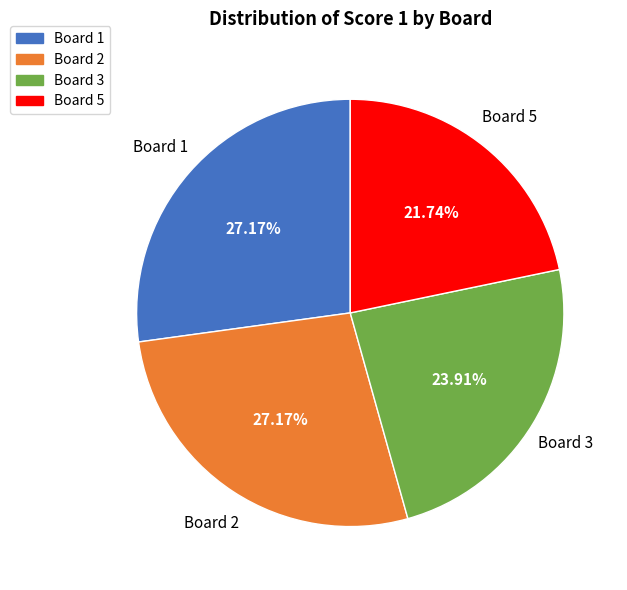

How many segments does this pie chart have?

4